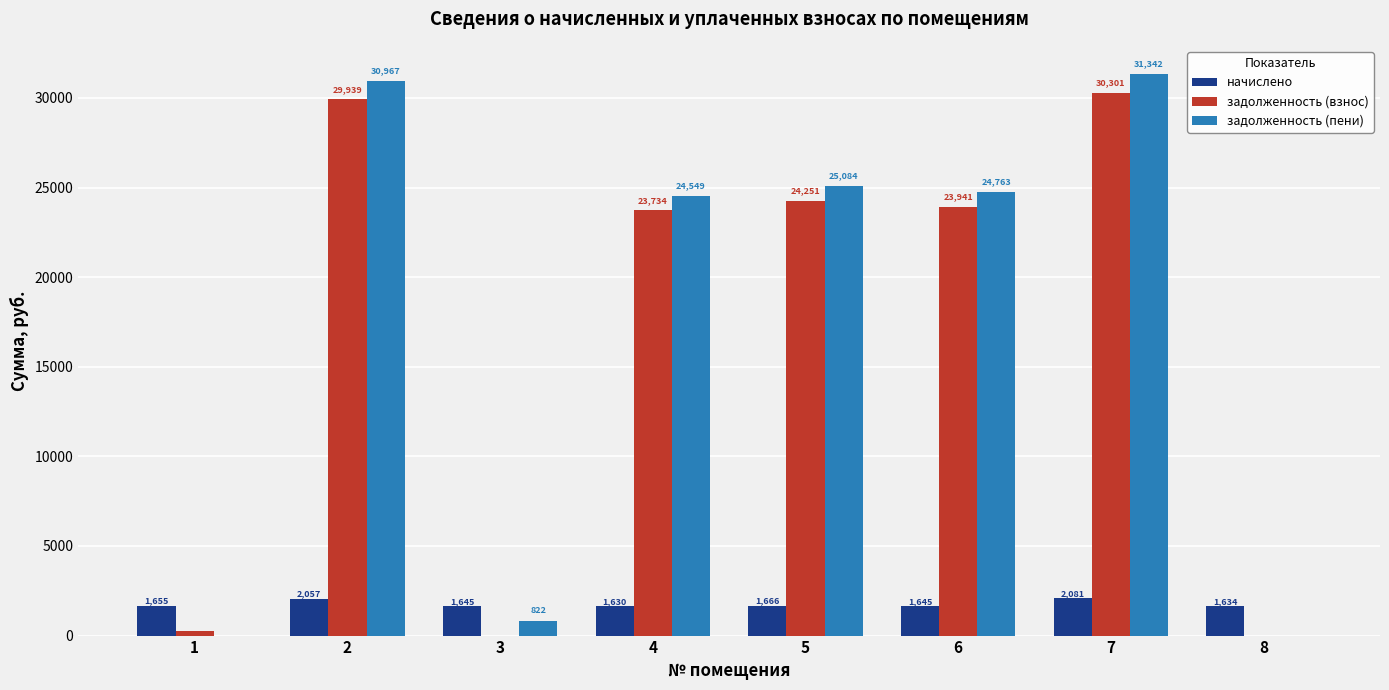

What is the highest value of the задолженность (пени) series?

31341.5